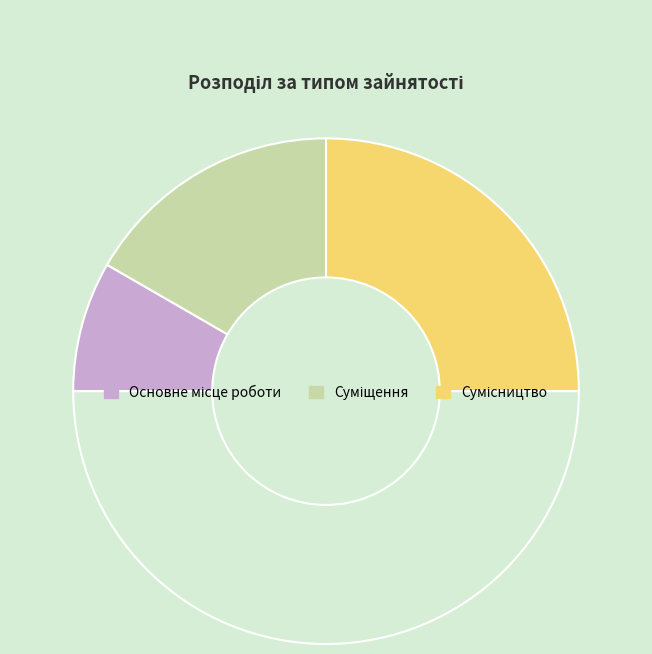

Count the number of slices in the pie.

4